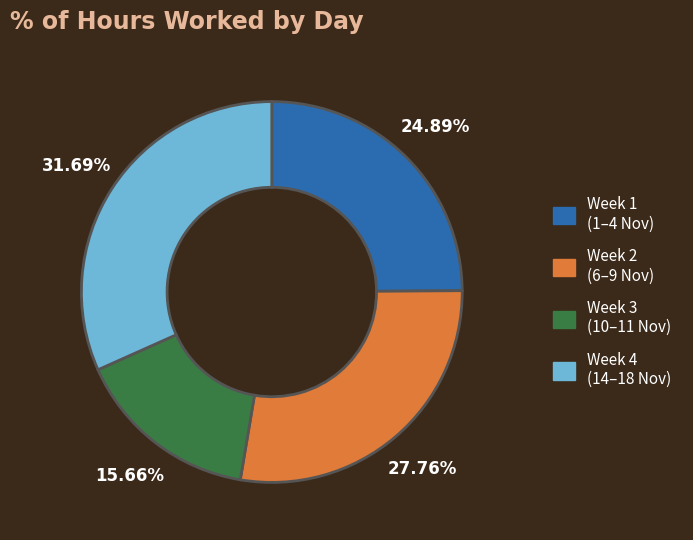

Is there any slice that represents more than half of the pie?

No